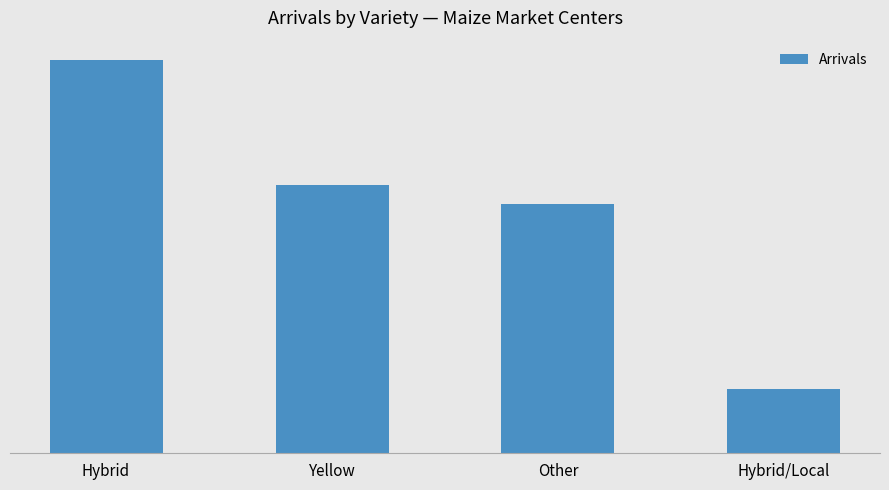

What is the average value?

207.1